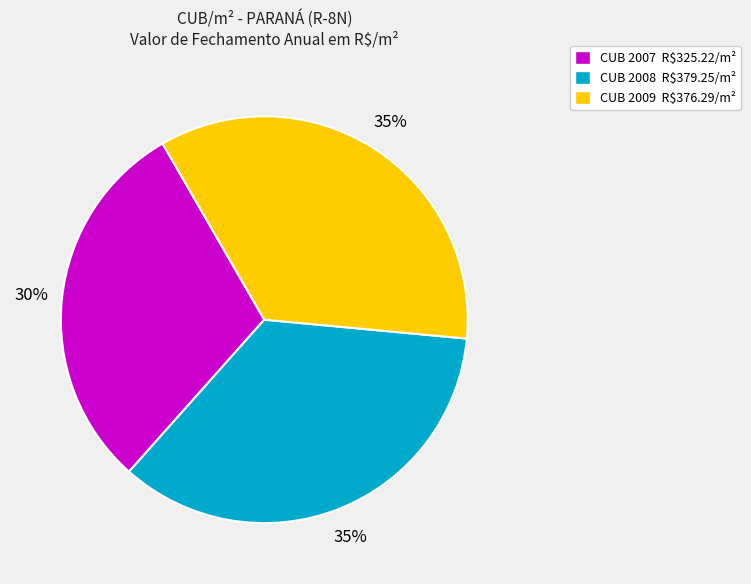

How many slices are in this pie chart?

3